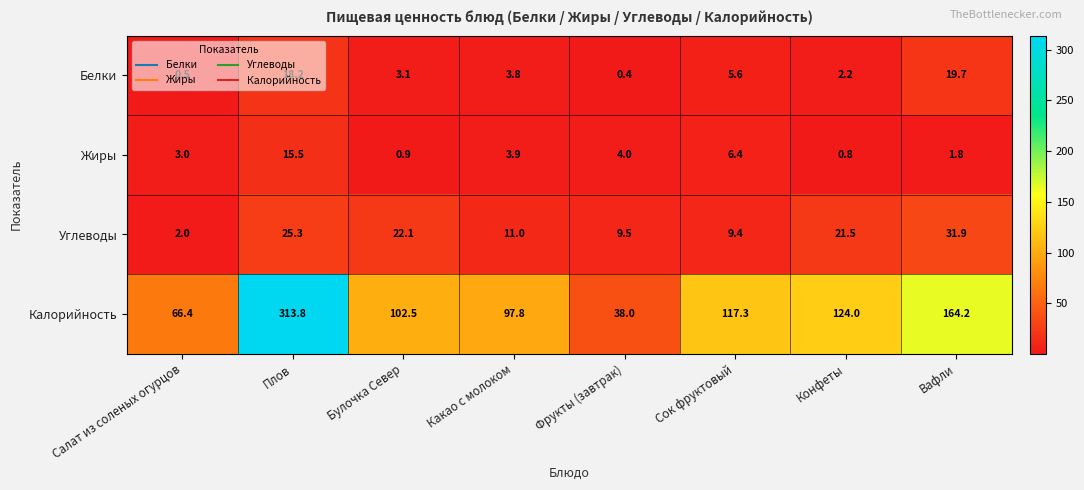

Between Конфеты and Вафли, which series saw the biggest shift?

Калорийность